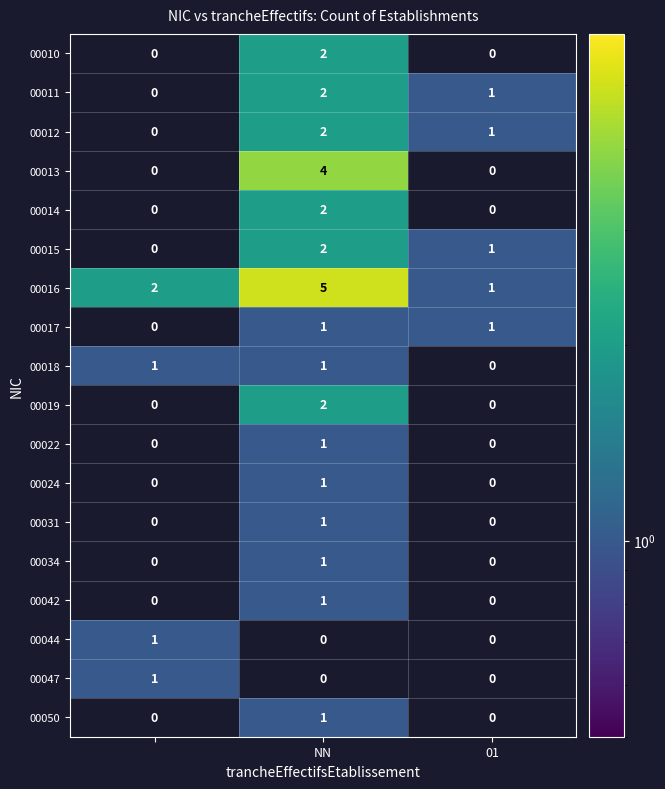

Count the 00012 values in the range 0 to 2.

3